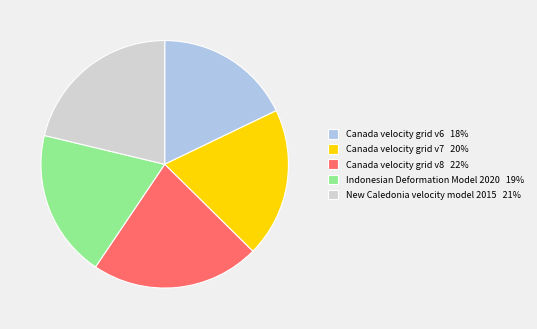

Approximately how many times larger is the value at Indonesian Deformation Model 2020 19% compared to Canada velocity grid v8 22%?

0.9